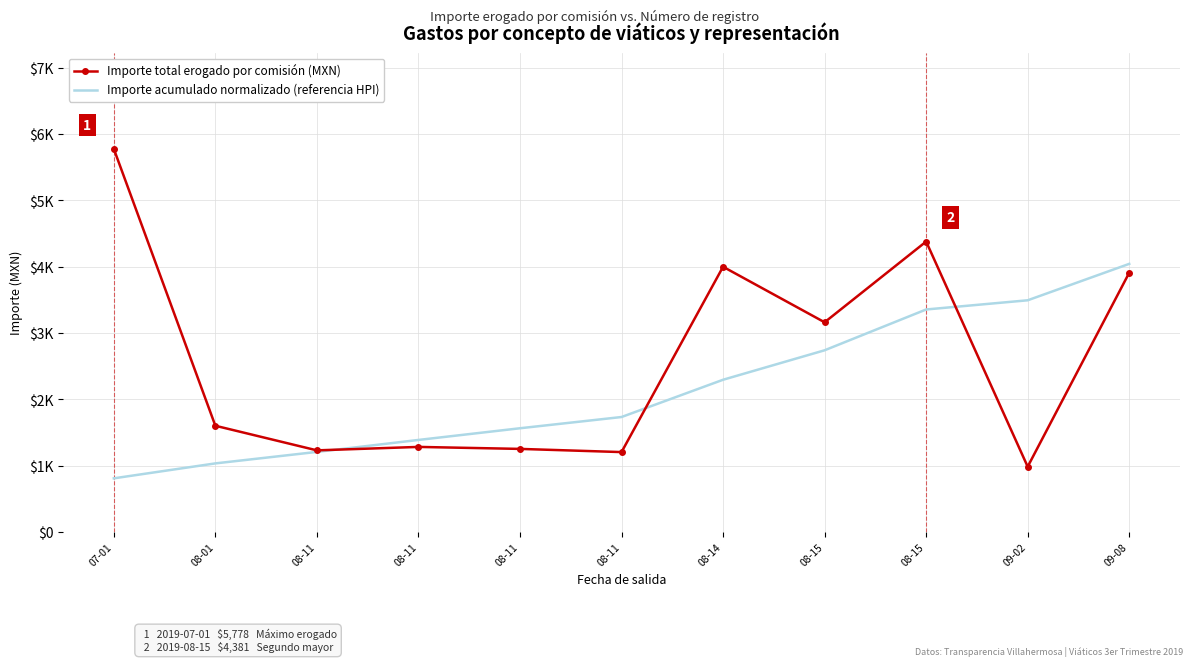

What are all the series names shown in the legend?

Importe total erogado por comisión (MXN), Importe acumulado normalizado (referencia HPI)